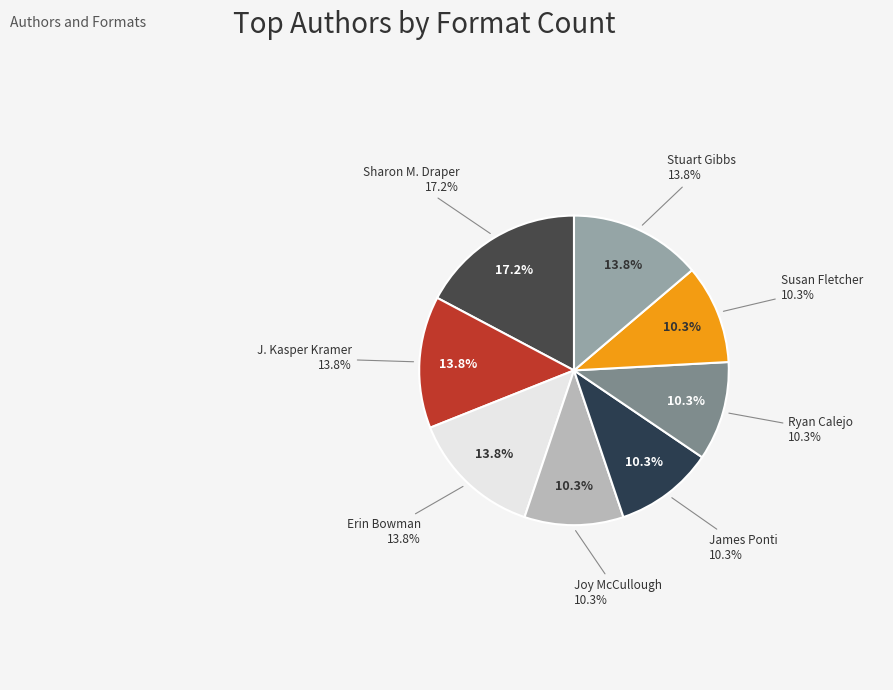

What percentage is the Erin Bowman slice, to the nearest percent?

14%